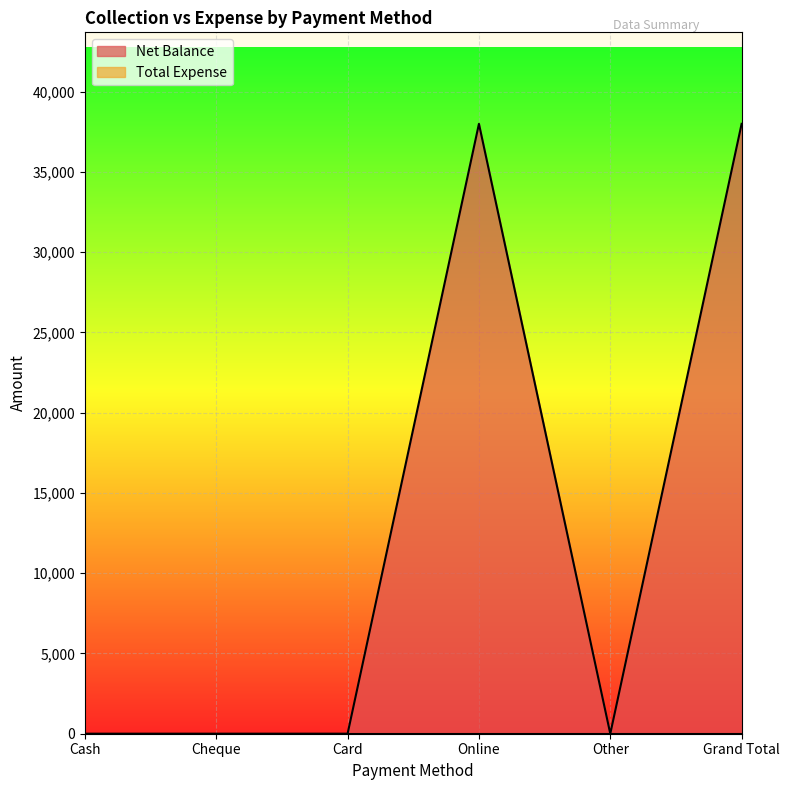

At which category does the data reach its first local peak?

Online